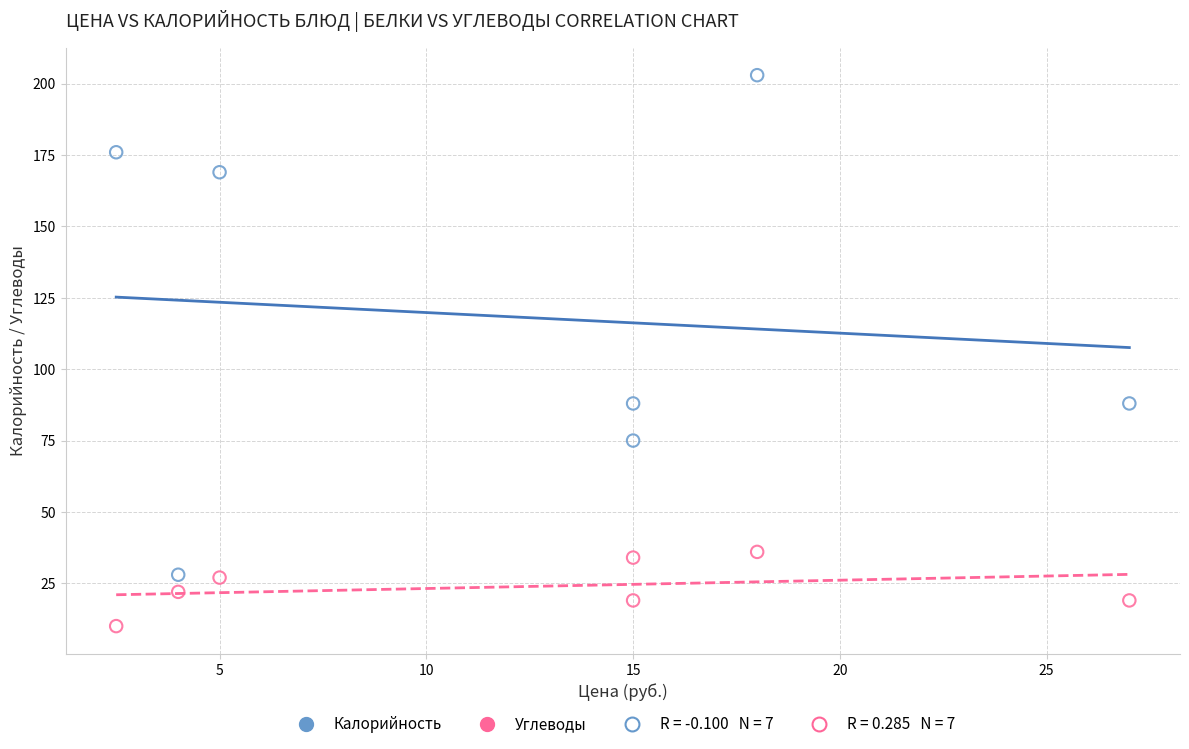

Across all data points, what is the range of Y values (max minus min)?

193